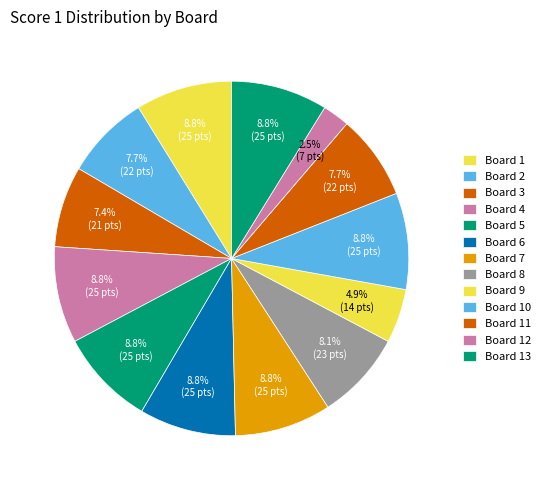

How many slices are in this pie chart?

13